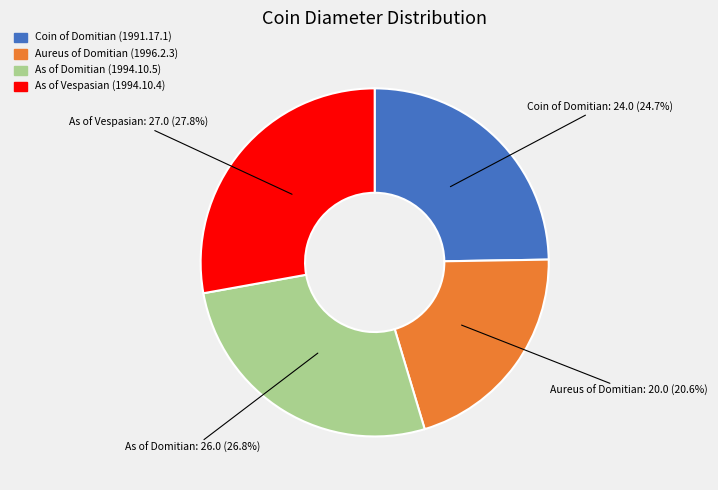

Does Coin of Domitian (1991.17.1) represent more than half of the total?

No